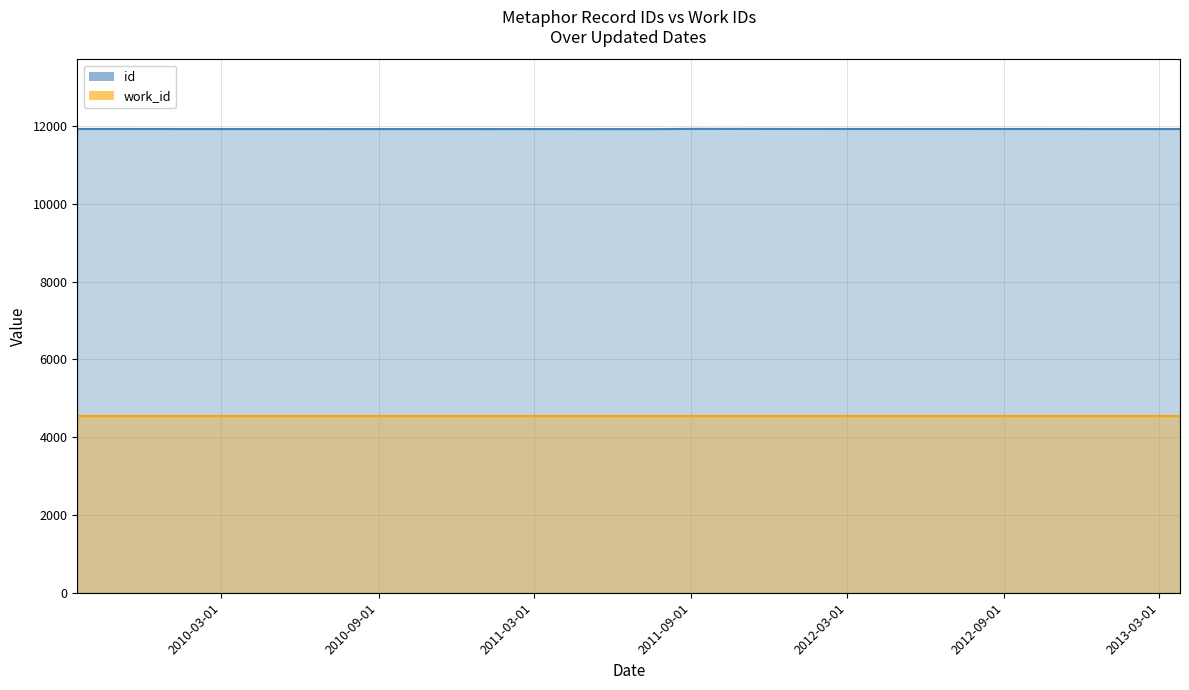

Which series has the largest range (max minus min)?

id